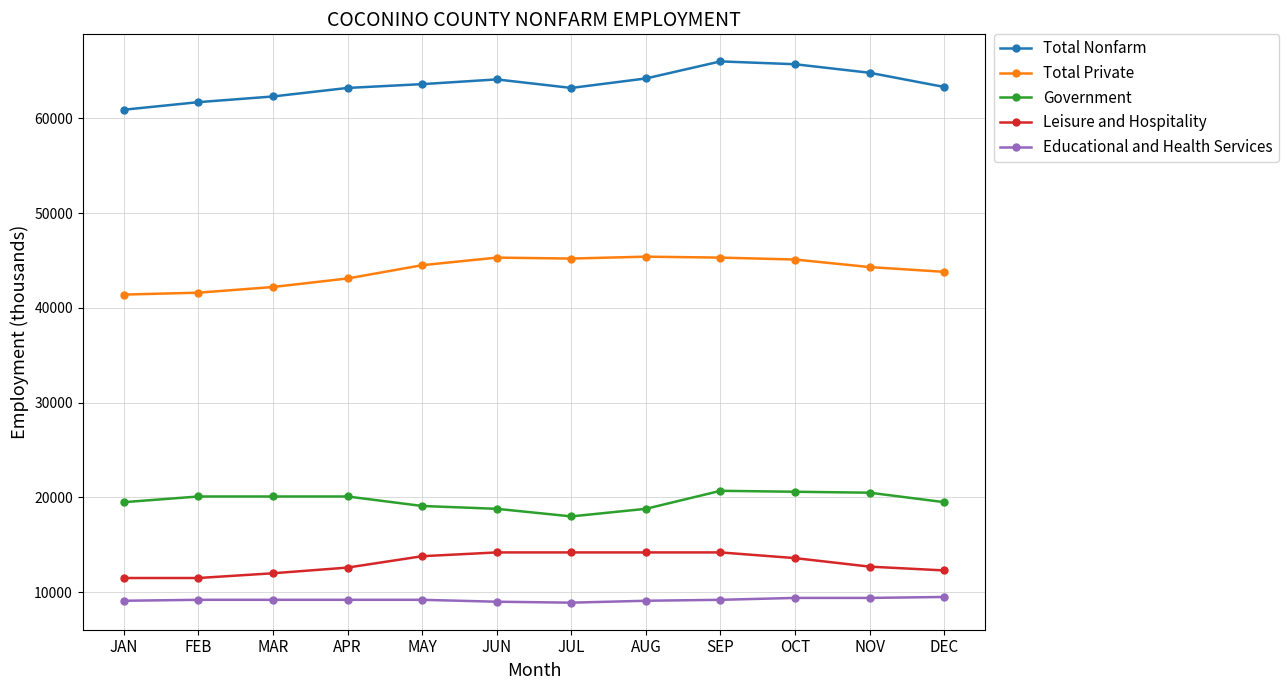

What is the label of the 11th point from the left?

NOV